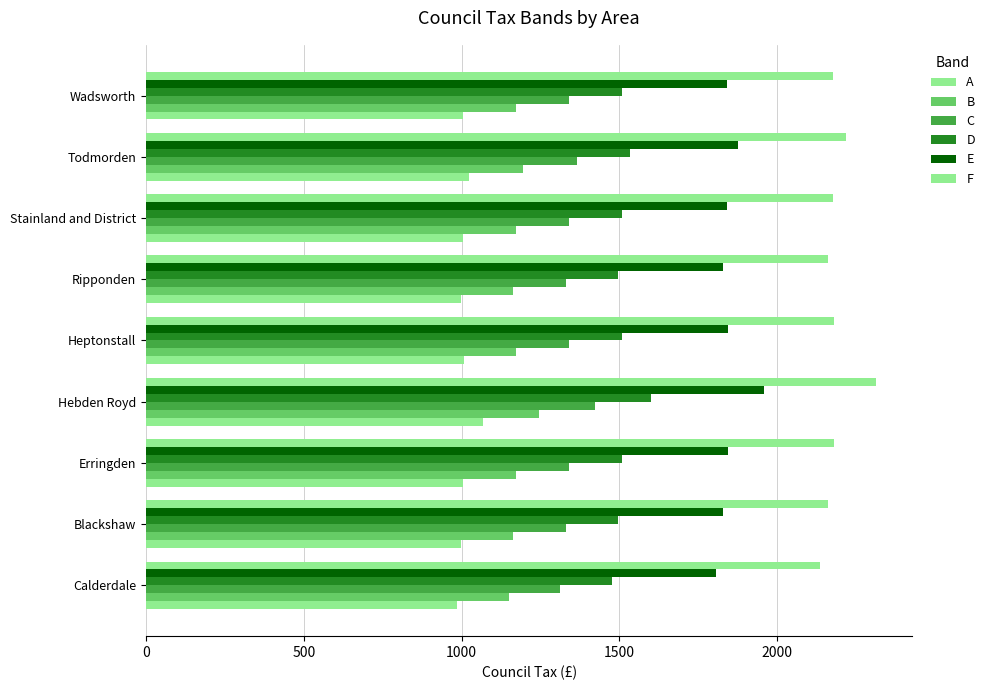

What is the difference between the maximum and second lowest values in the C series?

92.6